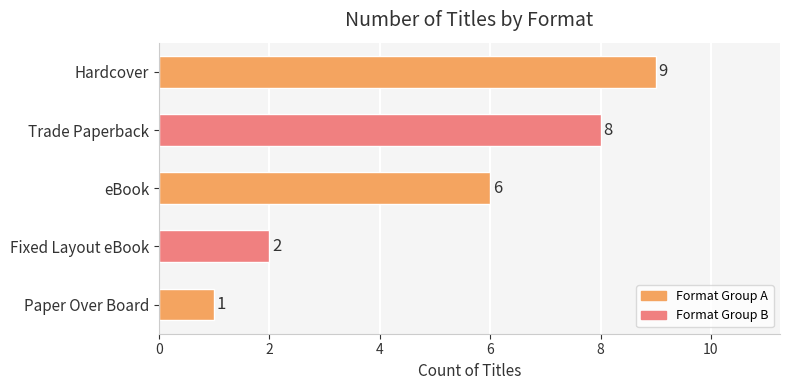

Are the bars grouped side by side (vs. stacked)?

No